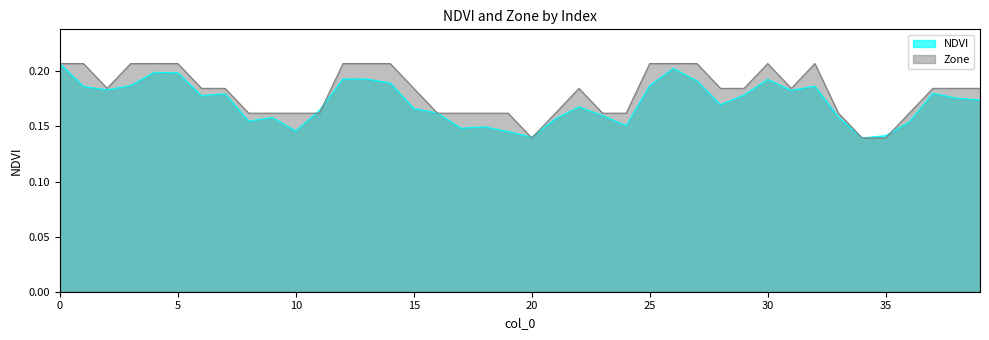

Does the chart display data point markers on the line(s)?

No